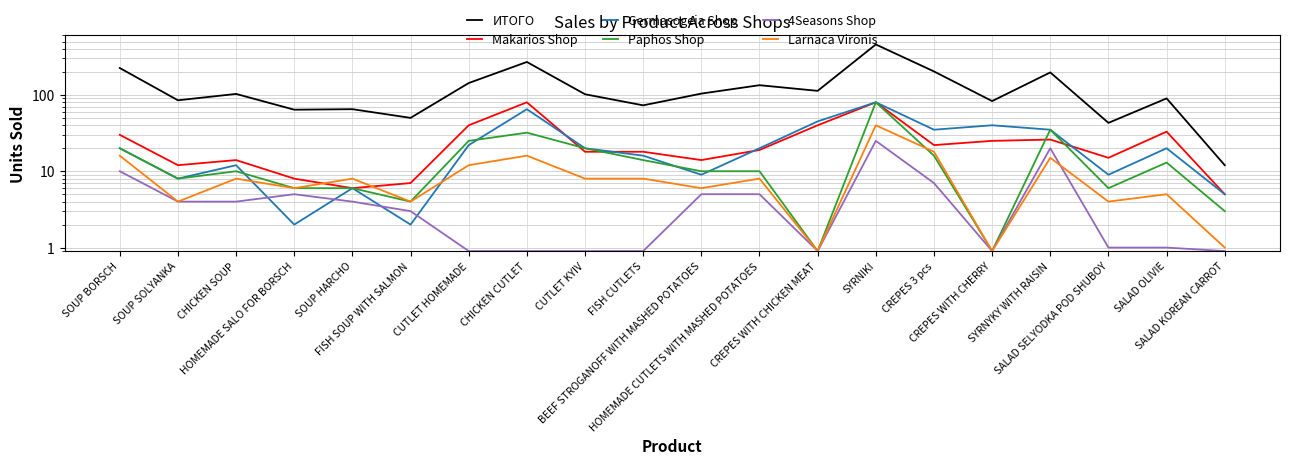

Where does the Larnaca Vironis series first go above 8?

SOUP BORSCH